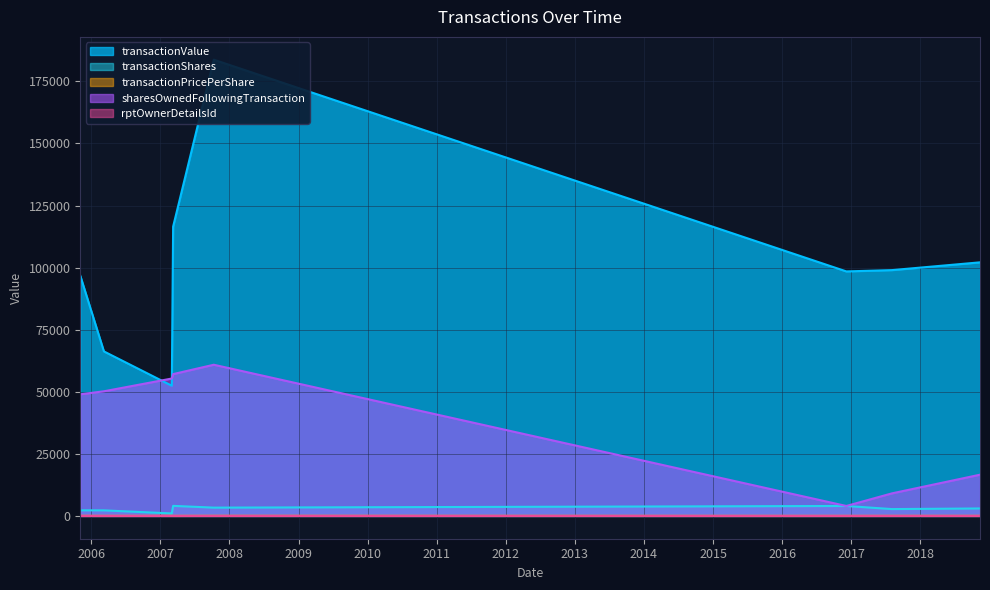

Is it true that rptOwnerDetailsId equals 1.0 at 2005-11-03?

True